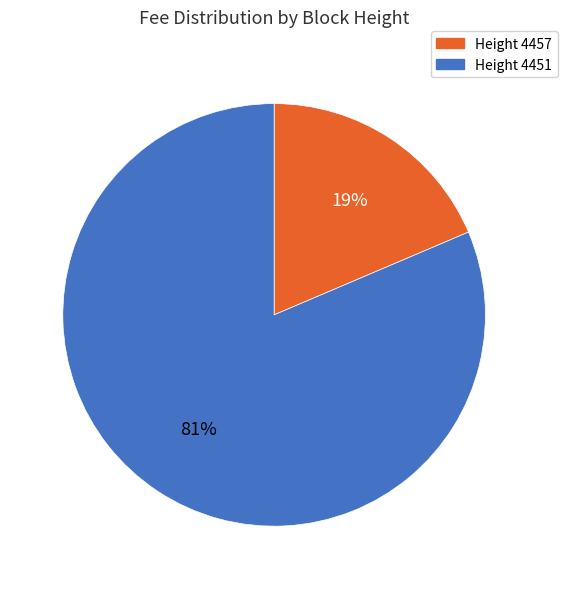

To the nearest percent, what is the combined percentage of Height 4451 and Height 4457?

100%